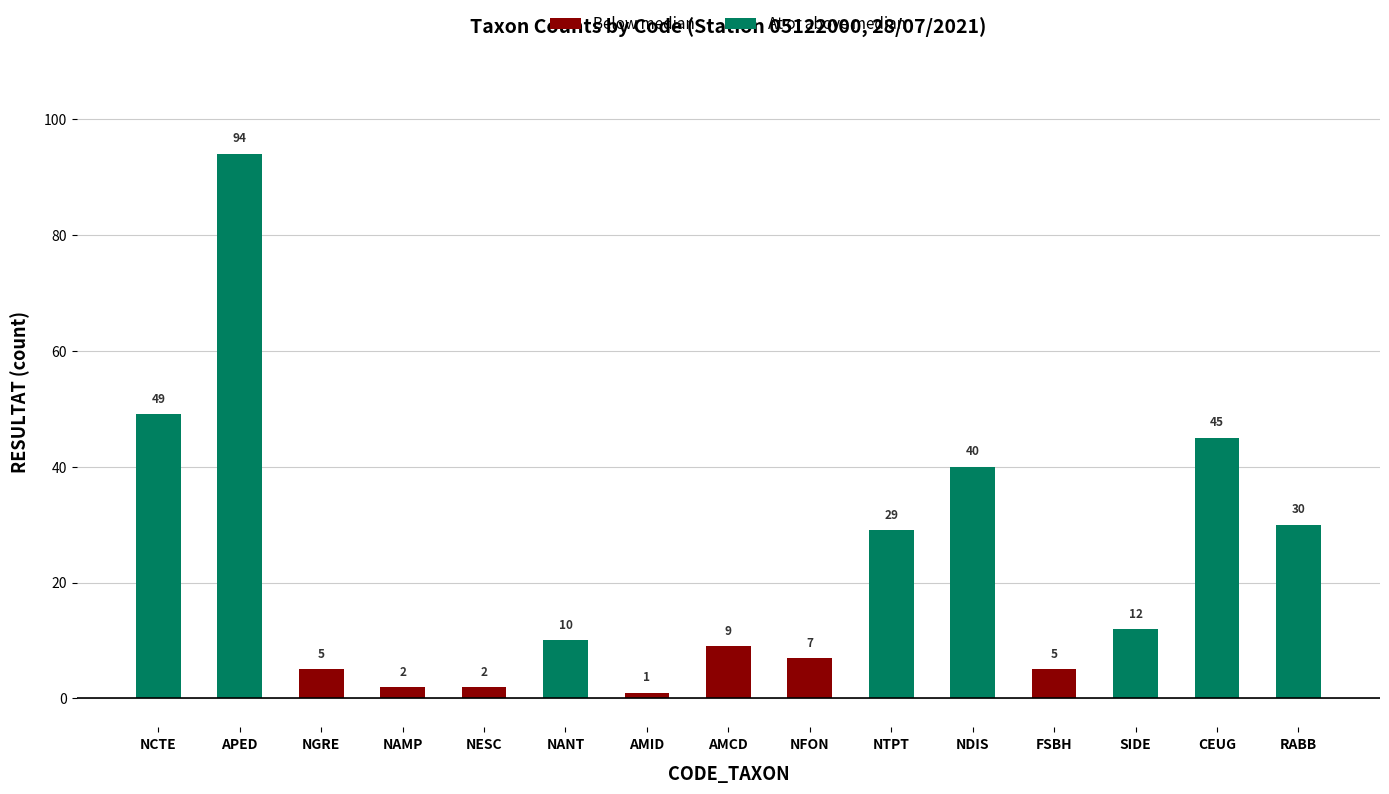

What position from the right is NGRE?

13